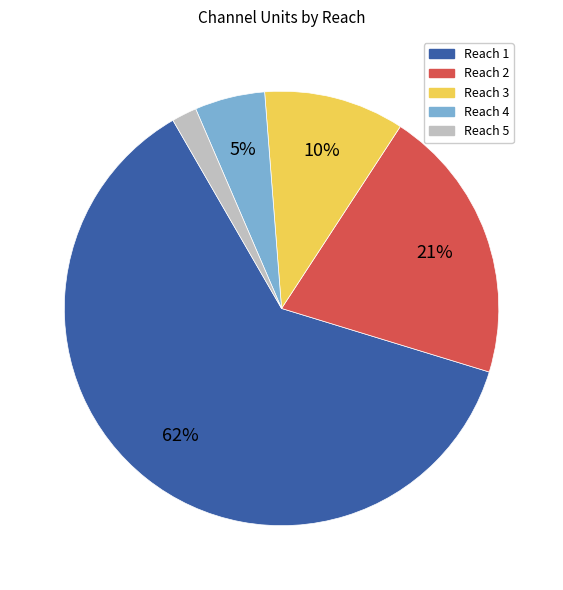

To the nearest percent, what is the difference between the largest and smallest slice percentages?

60%